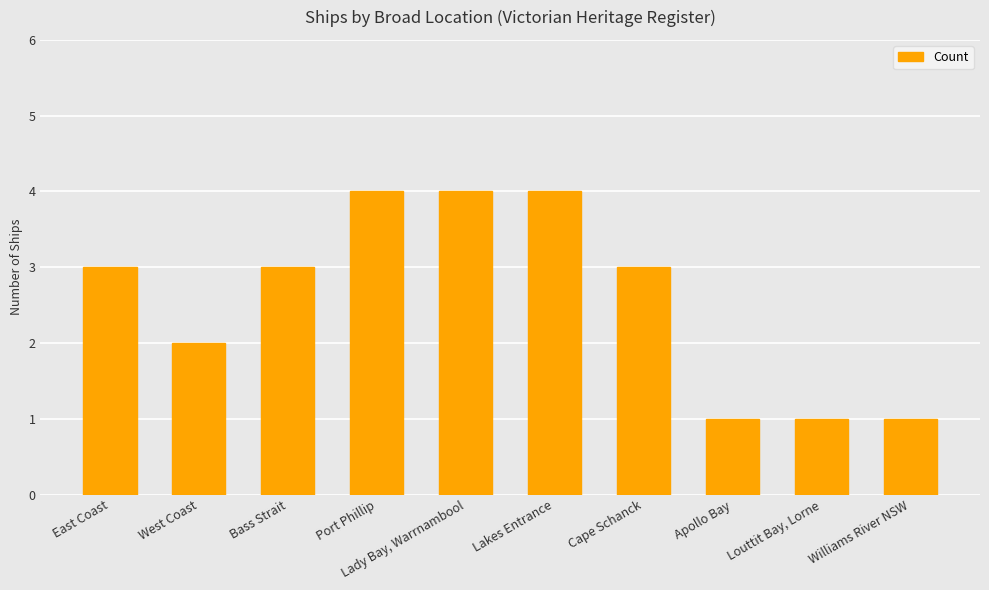

What is the sum of all values?

26